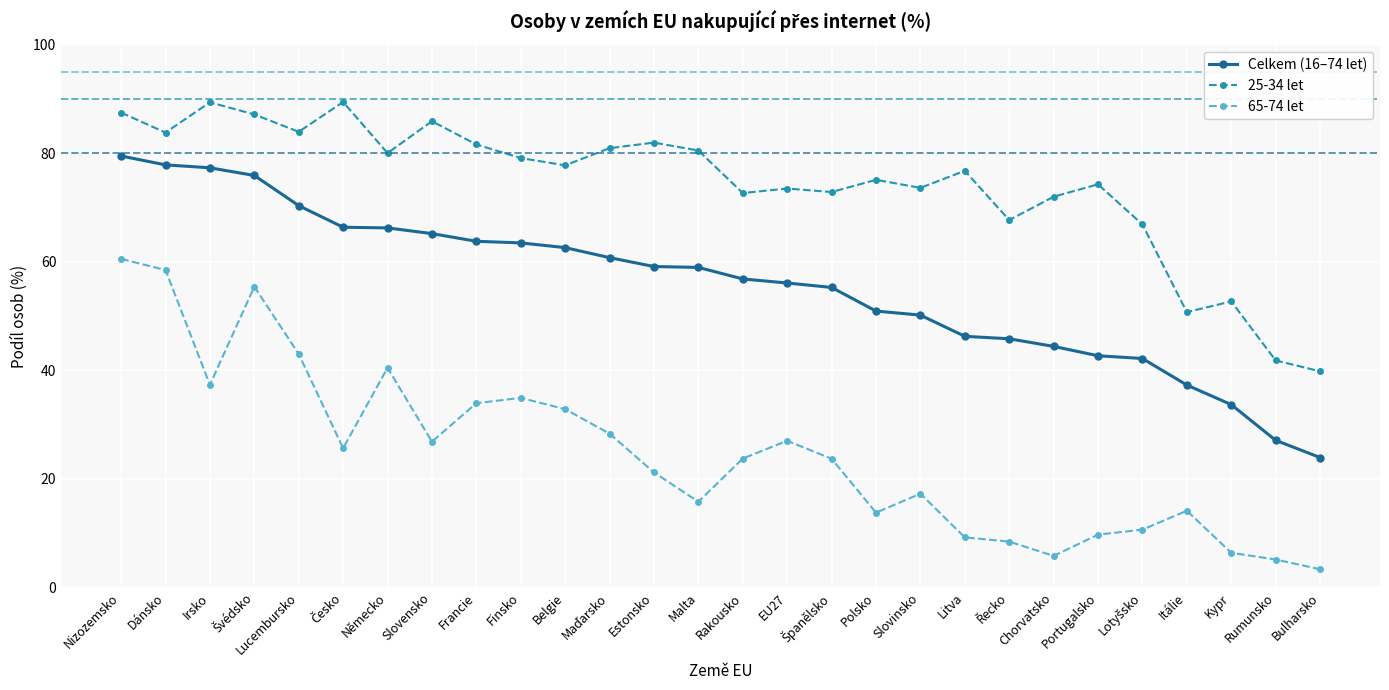

Which series has the widest spread of values?

65-74 let